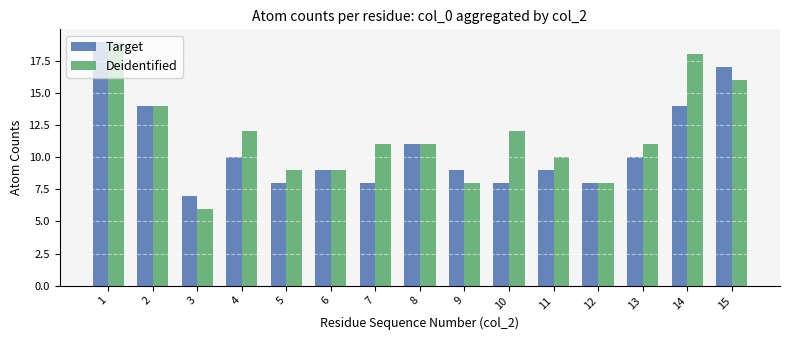

At how many categories does at least one series exceed 10?

9